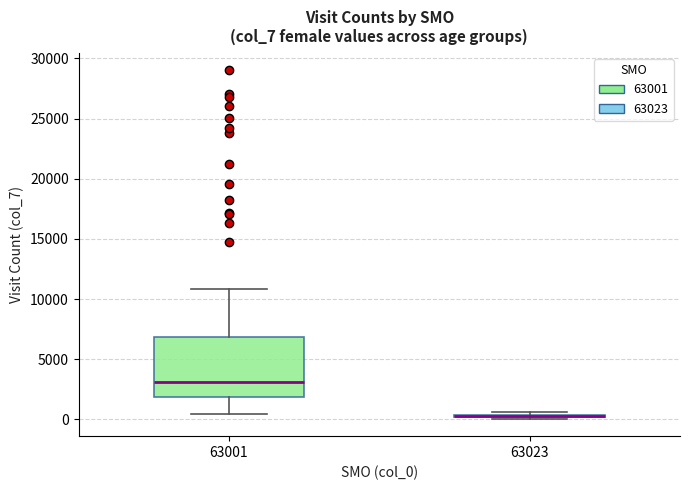

Where is the upper edge of the box at x = 63023 on the y-axis? The values are not printed on the chart, so give them approximately, as read against the axis.

500